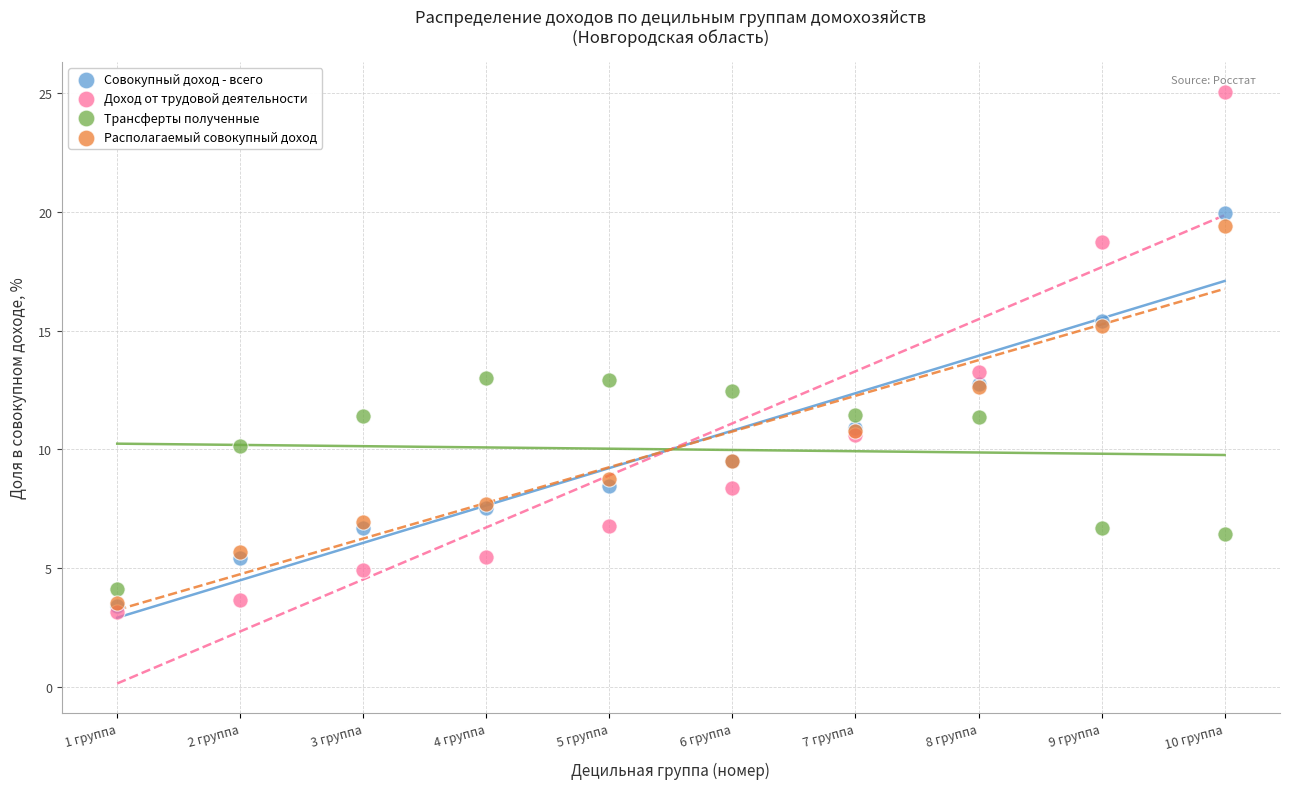

Which series contains the lowest Y value?

Доход от трудовой деятельности